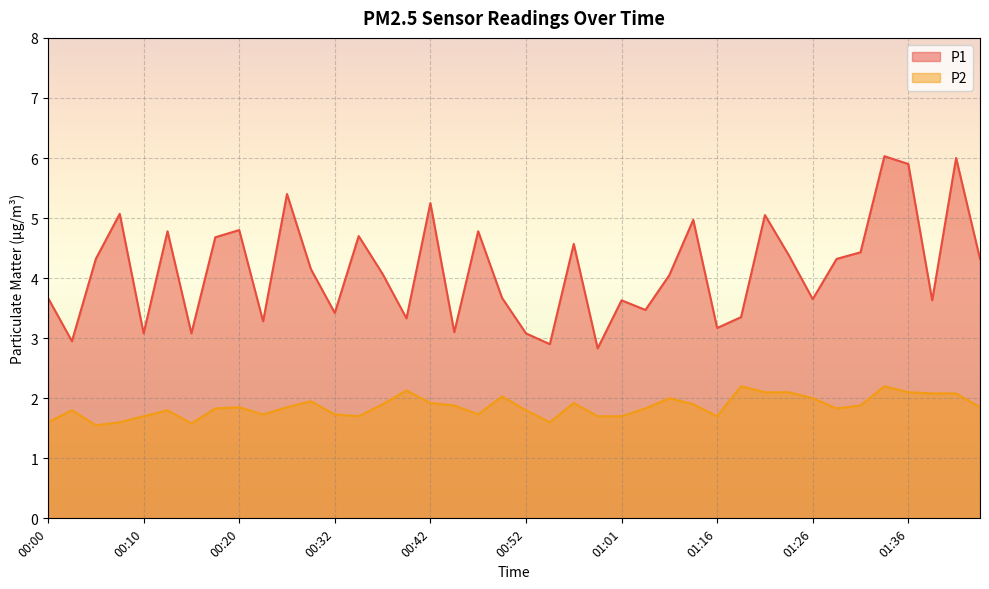

What is the average value of the P2 series?

1.9